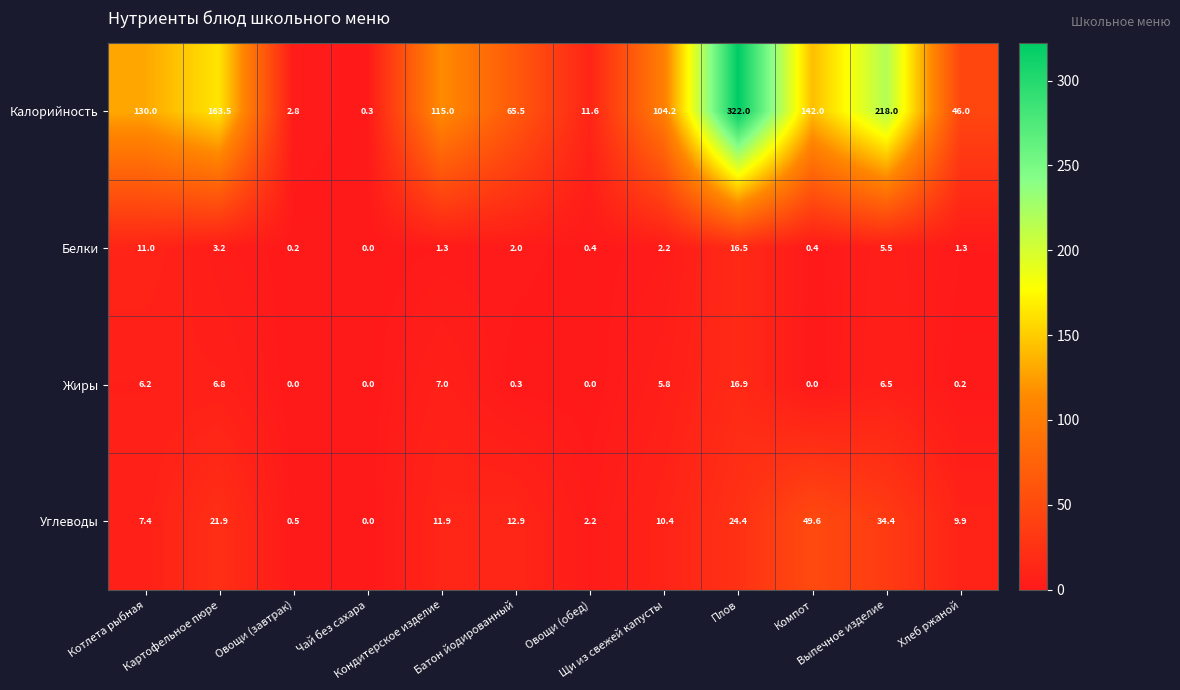

List the series in order of their peak value, highest first.

Калорийность, Углеводы, Жиры, Белки